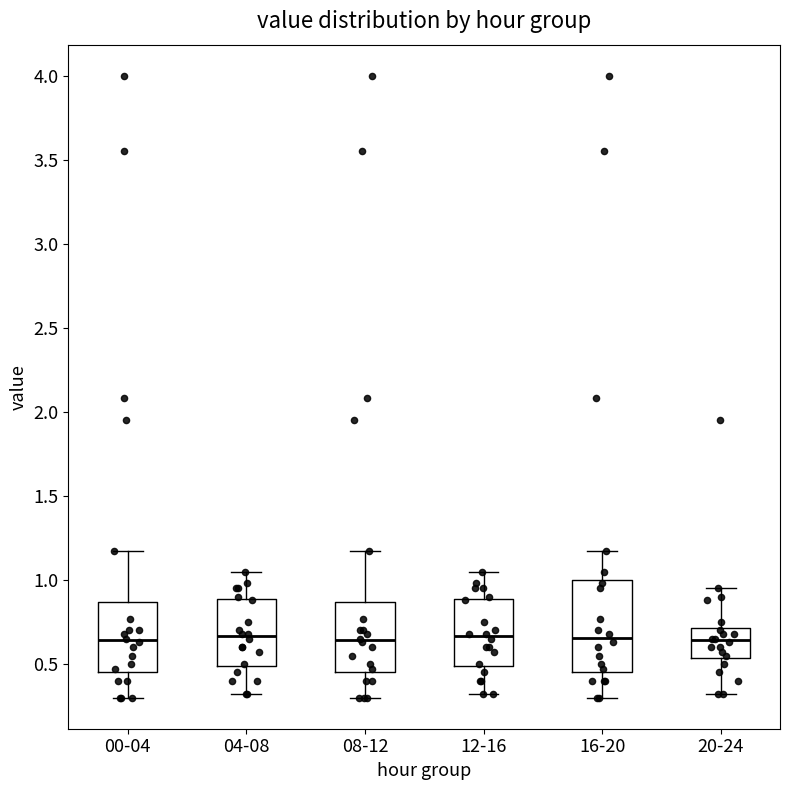

Comparing the boxes themselves (not the whiskers), which one is the tallest?

16-20